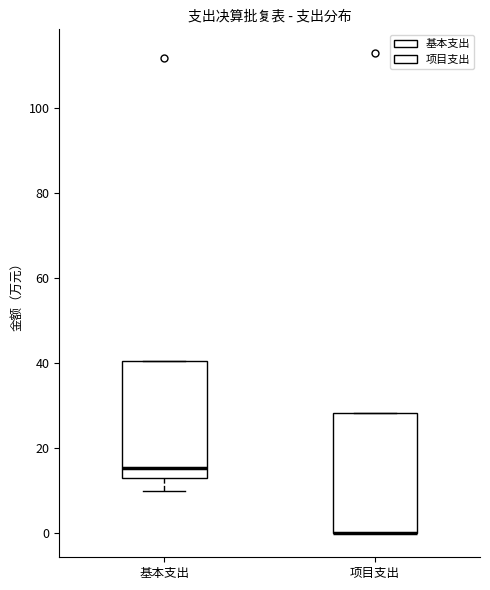

Reading left to right, read every box against the y-axis: the position of its median line, the range the box covers, and the ends of its whiskers. The values are not printed on the chart, so give them approximately, as read against the axis.

基本支出: median 16, box 14 to 40, whiskers 10 to 40
项目支出: median 0 (drawn on the box's lower edge), box 0 to 28, whiskers 0 to 28